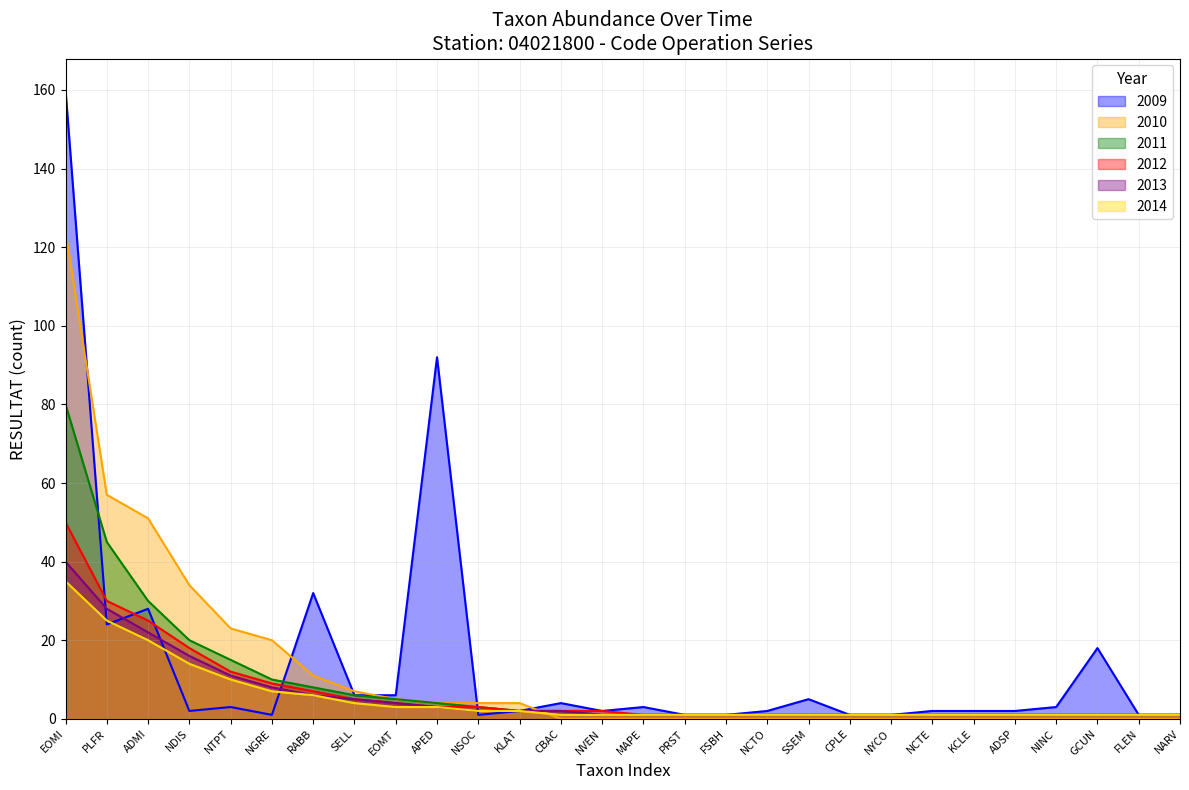

Reading right to left, list all the values displayed in this chart.

2009: NARV=1	FLEN=1	GCUN=18	NINC=3	ADSP=2	KCLE=2	NCTE=2	NYCO=1	CPLE=1	SSEM=5	NCTO=2	FSBH=1	PRST=1	MAPE=3	NVEN=2	CBAC=4	KLAT=2	NSOC=1	APED=92	EOMT=6	SELL=6	RABB=32	NGRE=1	NTPT=3	NDIS=2	ADMI=28	PLFR=24	EOMI=160
2010: NARV=0	FLEN=0	GCUN=0	NINC=0	ADSP=0	KCLE=0	NCTE=0	NYCO=0	CPLE=0	SSEM=0	NCTO=0	FSBH=0	PRST=0	MAPE=0	NVEN=0	CBAC=0	KLAT=4	NSOC=4	APED=4	EOMT=5	SELL=7	RABB=11	NGRE=20	NTPT=23	NDIS=34	ADMI=51	PLFR=57	EOMI=124
2011: NARV=1	FLEN=1	GCUN=1	NINC=1	ADSP=1	KCLE=1	NCTE=1	NYCO=1	CPLE=1	SSEM=1	NCTO=1	FSBH=1	PRST=1	MAPE=1	NVEN=1	CBAC=2	KLAT=2	NSOC=3	APED=4	EOMT=5	SELL=6	RABB=8	NGRE=10	NTPT=15	NDIS=20	ADMI=30	PLFR=45	EOMI=80
2012: NARV=1	FLEN=1	GCUN=1	NINC=1	ADSP=1	KCLE=1	NCTE=1	NYCO=1	CPLE=1	SSEM=1	NCTO=1	FSBH=1	PRST=1	MAPE=1	NVEN=2	CBAC=2	KLAT=2	NSOC=3	APED=3	EOMT=4	SELL=5	RABB=7	NGRE=9	NTPT=12	NDIS=18	ADMI=25	PLFR=30	EOMI=50
2013: NARV=1	FLEN=1	GCUN=1	NINC=1	ADSP=1	KCLE=1	NCTE=1	NYCO=1	CPLE=1	SSEM=1	NCTO=1	FSBH=1	PRST=1	MAPE=1	NVEN=1	CBAC=2	KLAT=2	NSOC=2	APED=3	EOMT=4	SELL=5	RABB=6	NGRE=8	NTPT=11	NDIS=16	ADMI=22	PLFR=28	EOMI=40
2014: NARV=1	FLEN=1	GCUN=1	NINC=1	ADSP=1	KCLE=1	NCTE=1	NYCO=1	CPLE=1	SSEM=1	NCTO=1	FSBH=1	PRST=1	MAPE=1	NVEN=1	CBAC=1	KLAT=2	NSOC=2	APED=3	EOMT=3	SELL=4	RABB=6	NGRE=7	NTPT=10	NDIS=14	ADMI=20	PLFR=25	EOMI=35